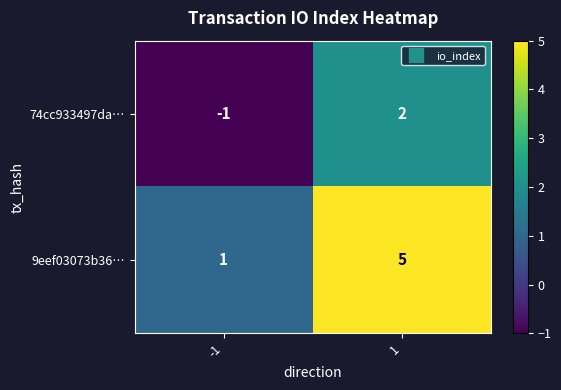

Count the number of categories in the chart.

2